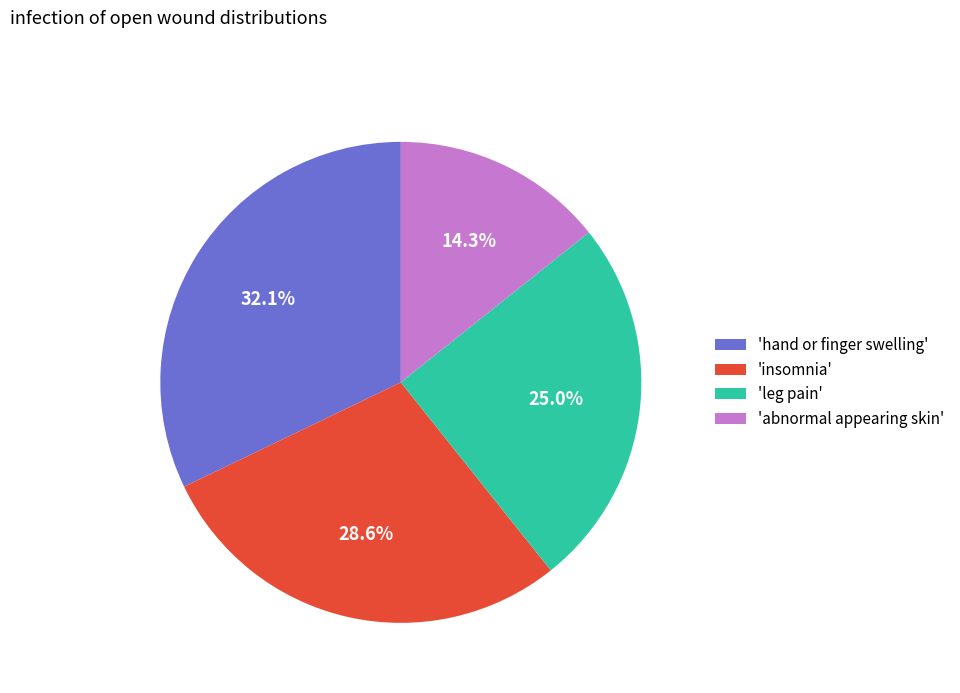

Count the number of slices in the pie.

4